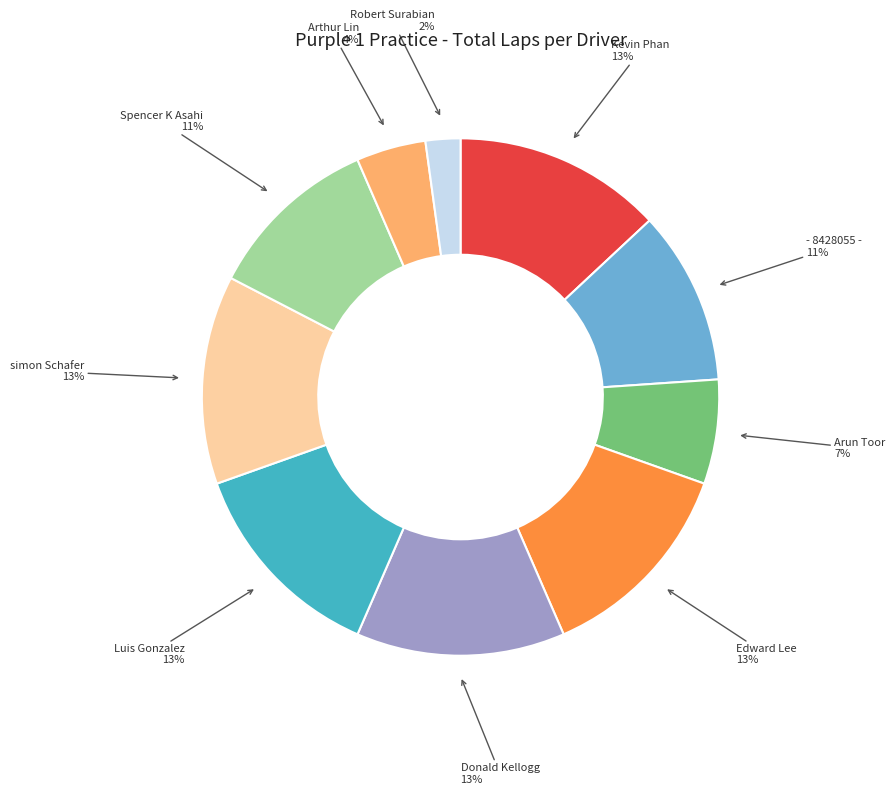

What is the ratio of the value at Arun Toor to the value at Luis Gonzalez?

0.5